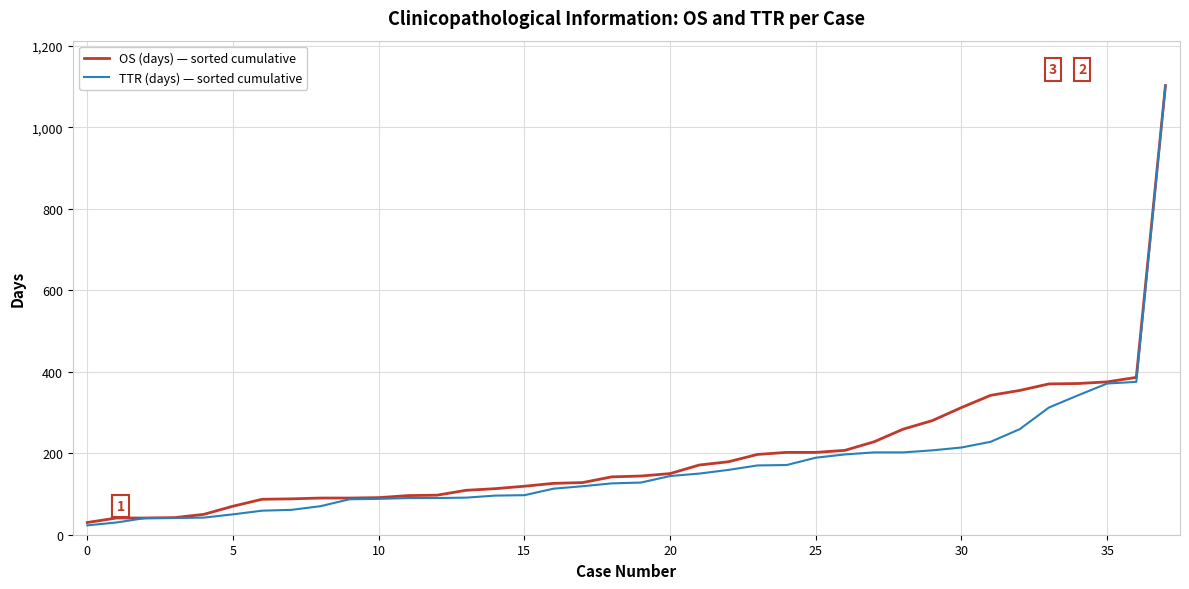

What is the maximum value for OS (days) — sorted cumulative?

1102